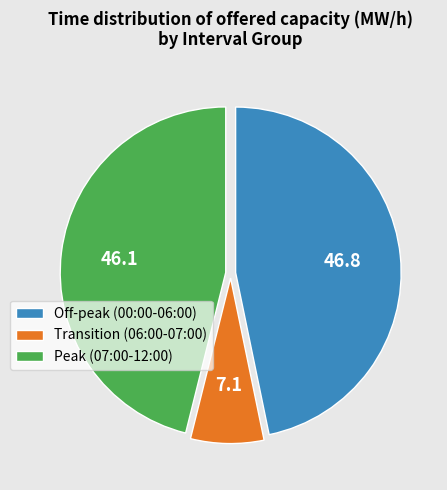

How many slices are in this pie chart?

3